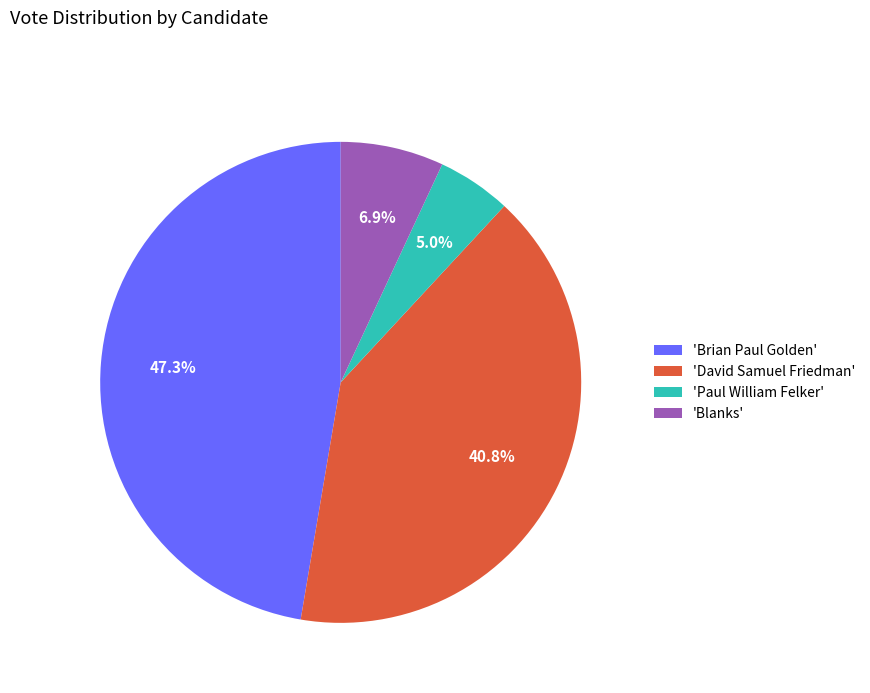

Is there a majority slice in this chart?

No